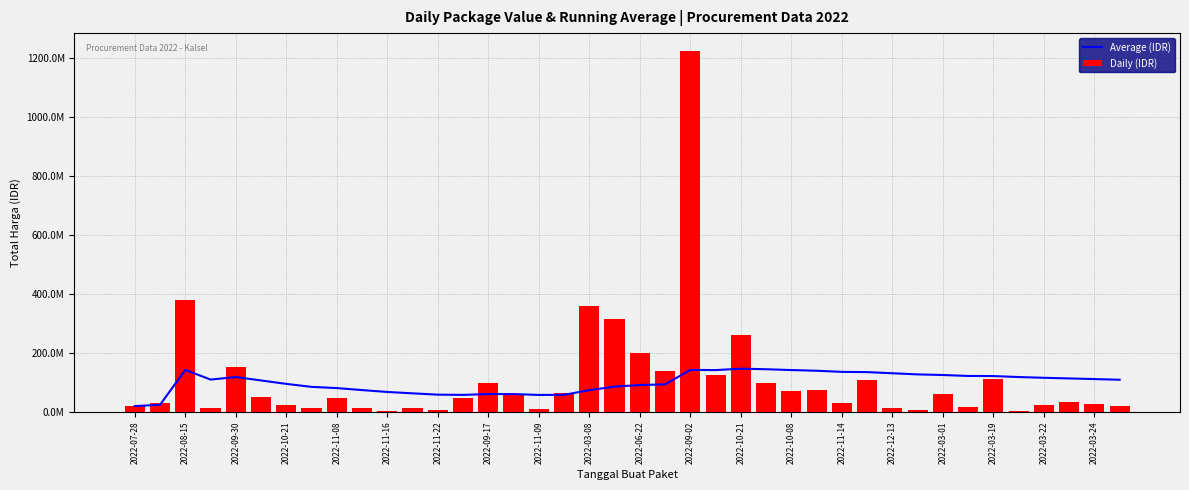

What is the approximate value of Average (IDR) at 2022-03-22?

116013828.9